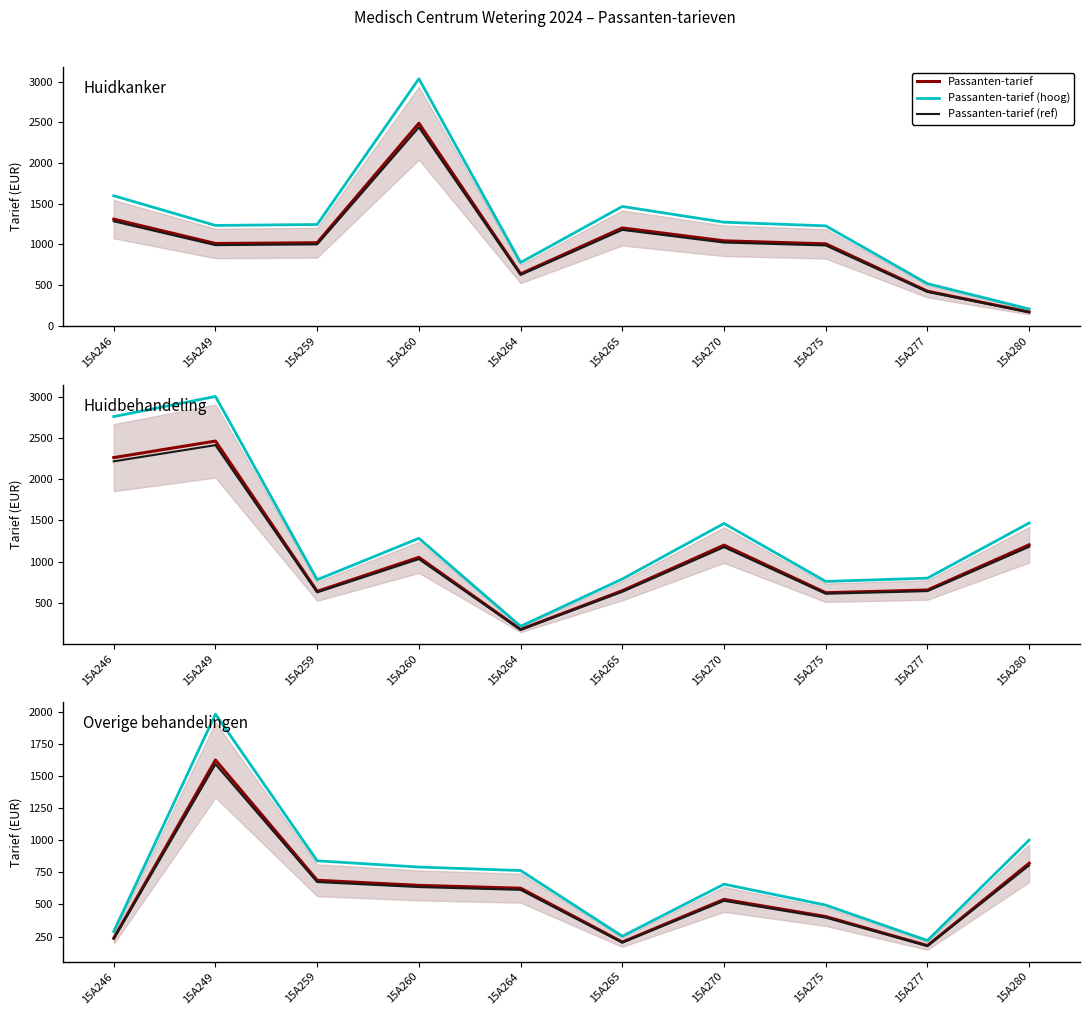

At which category does Passanten-tarief (hoog) reach its first local valley?

15A265